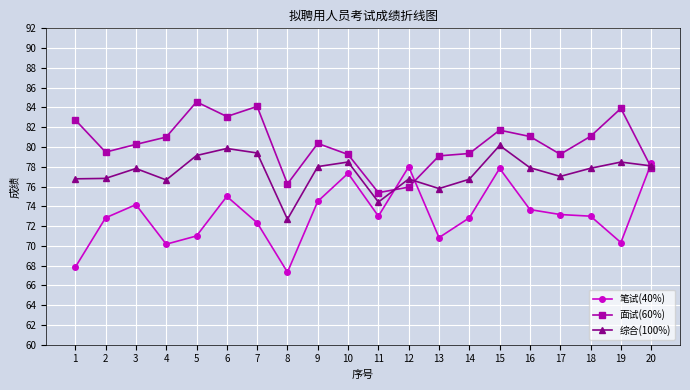

What is the difference between the maximum and minimum values in the 综合(100%) series?

7.5